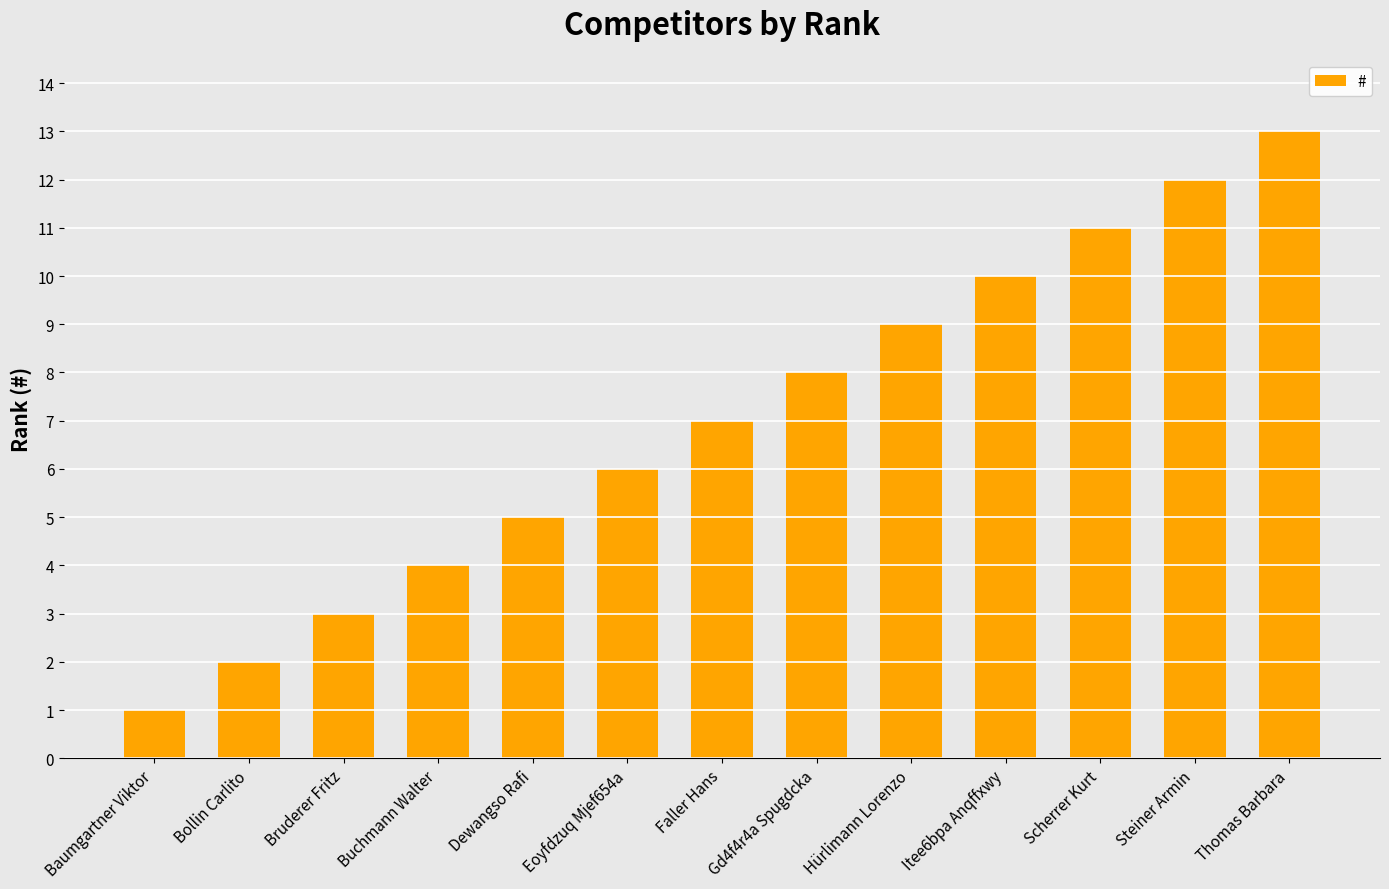

What is the value of the 9th bar from the left?

9